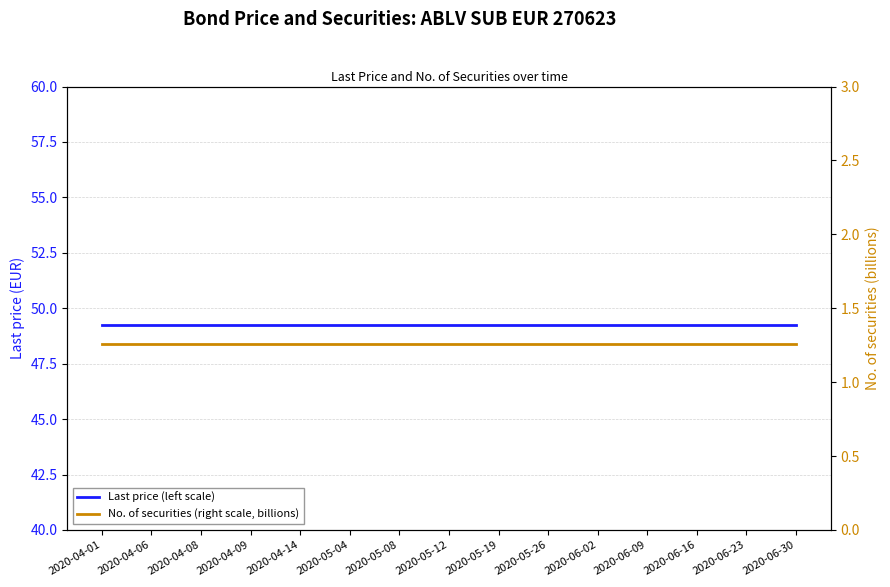

What is the label of the 15th point from the left?

2020-06-30